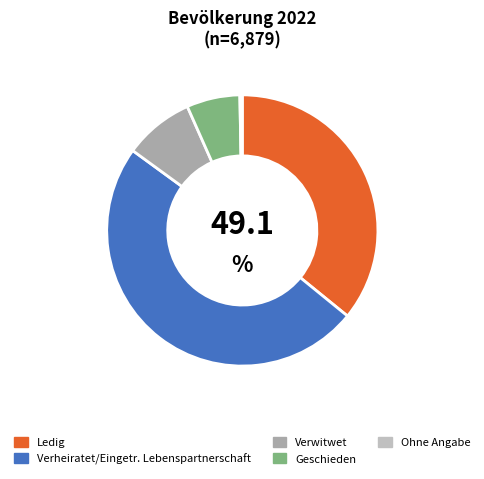

Approximately how many times larger is the value at Verwitwet compared to Geschieden?

1.3